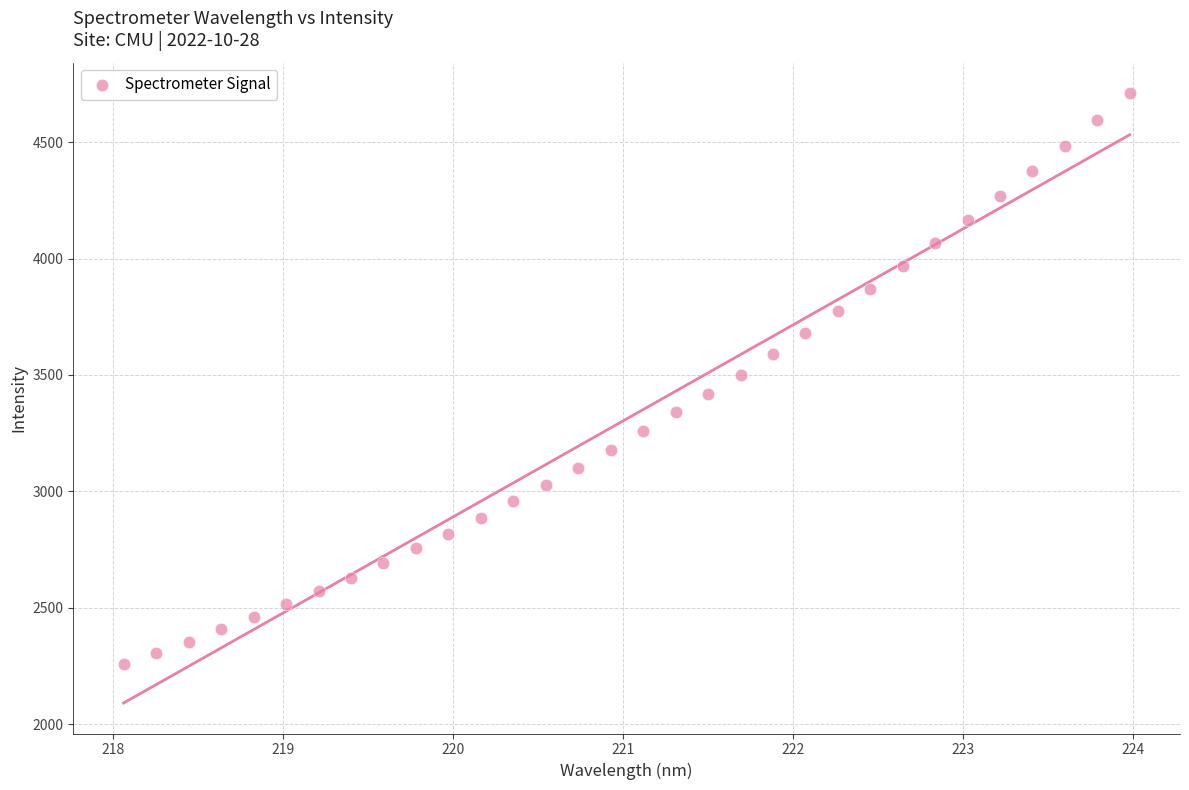

What is the range of X values (max minus min)?

5.9